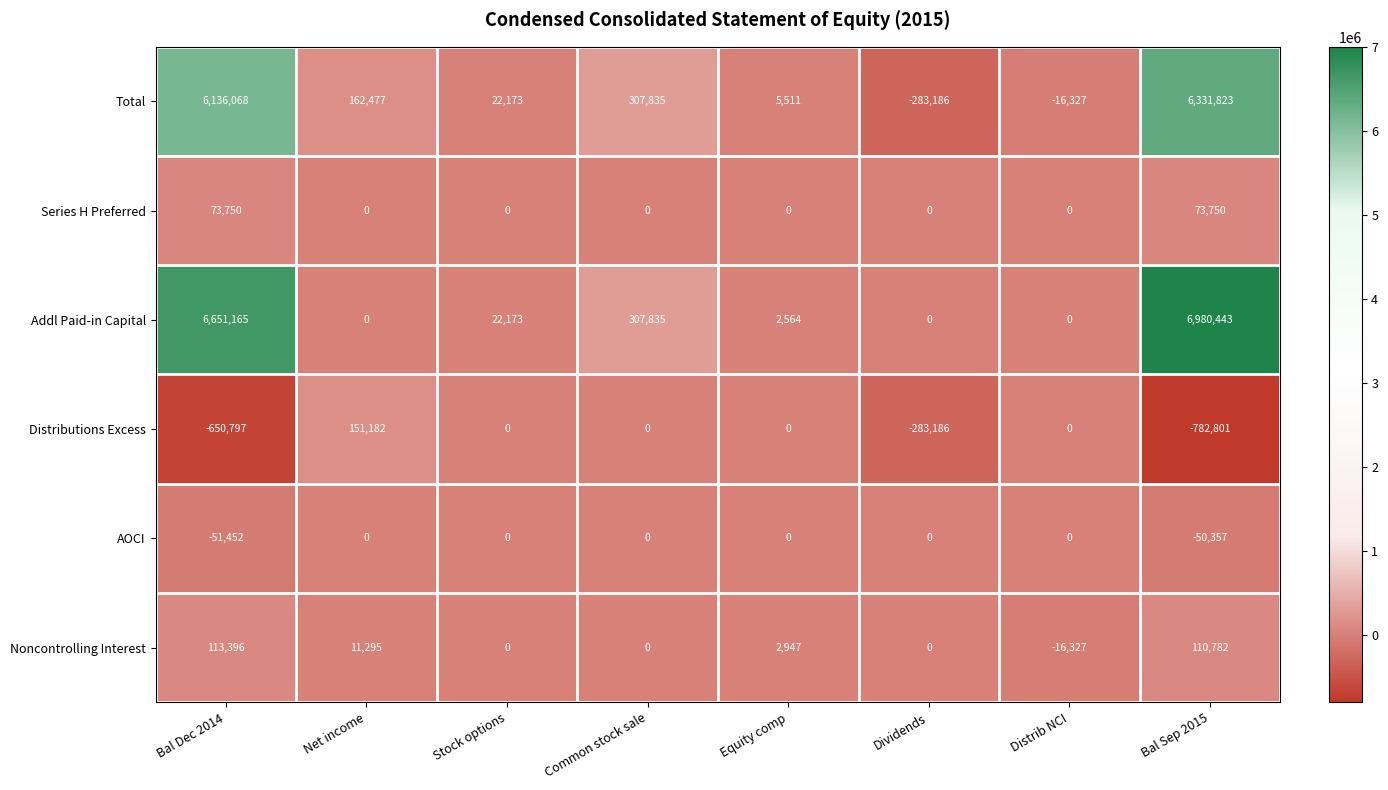

What is the total value across all series at Distrib NCI?

-32654